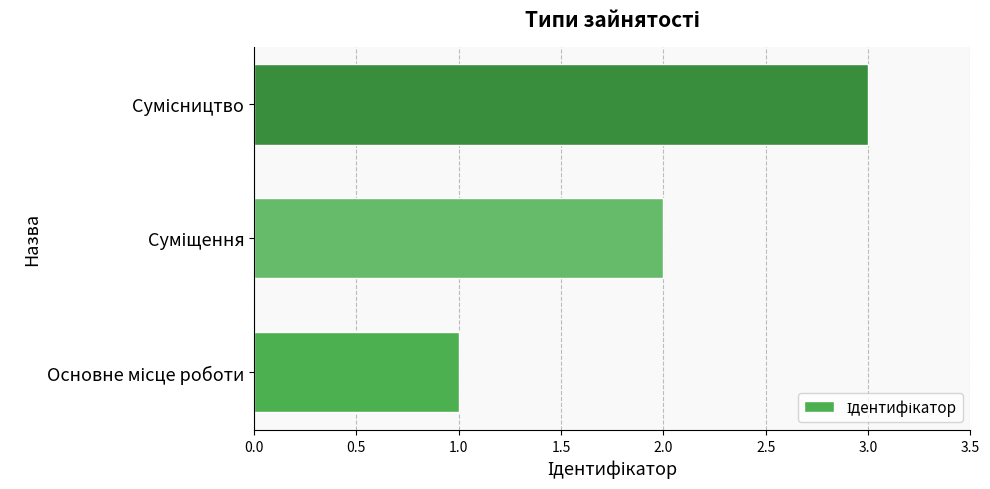

How many categories are shown in the chart?

3